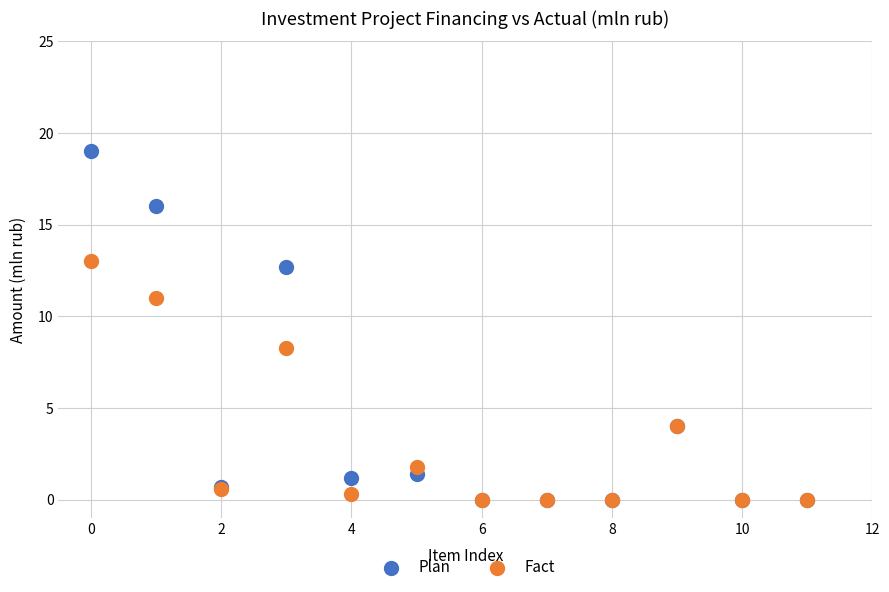

In the Plan series, what Y value is closest to 9?

12.7